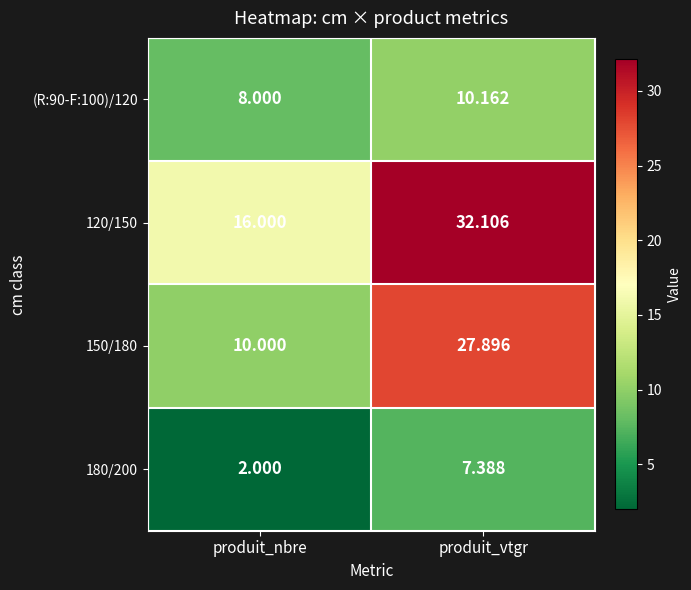

Where is 120/150 nearest to the value 24?

produit_nbre